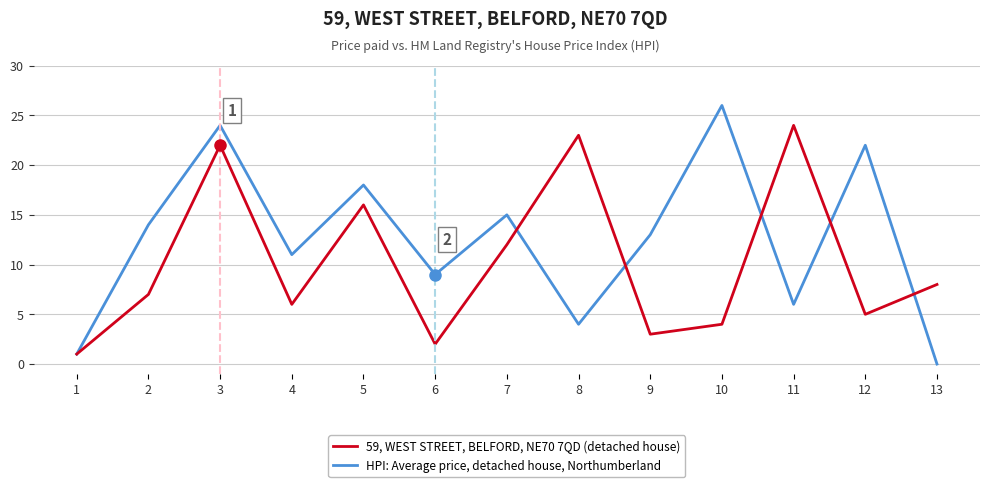

True or false: HPI: Average price, detached house, Northumberland and 59, WEST STREET, BELFORD, NE70 7QD (detached house) intersect in this chart.

True